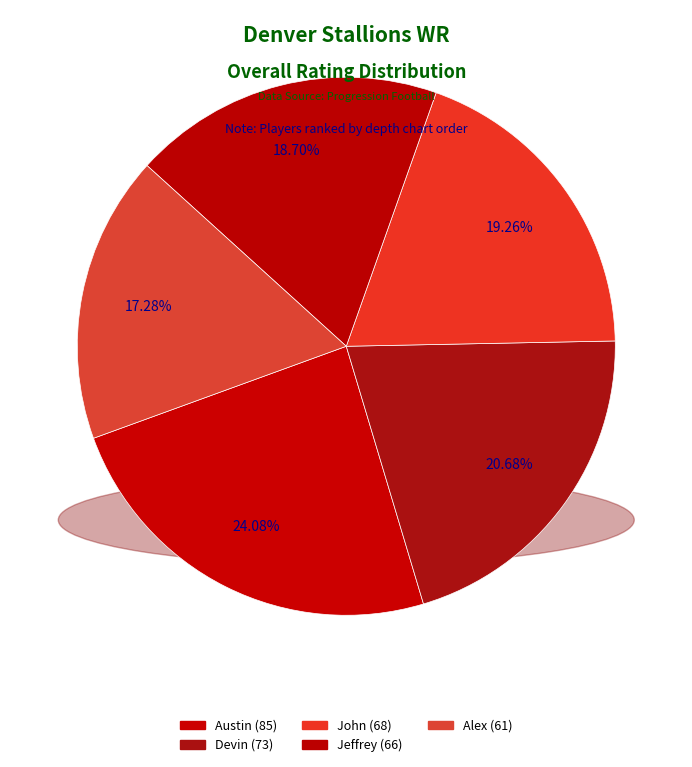

To the nearest percent, what is the average slice percentage?

20%